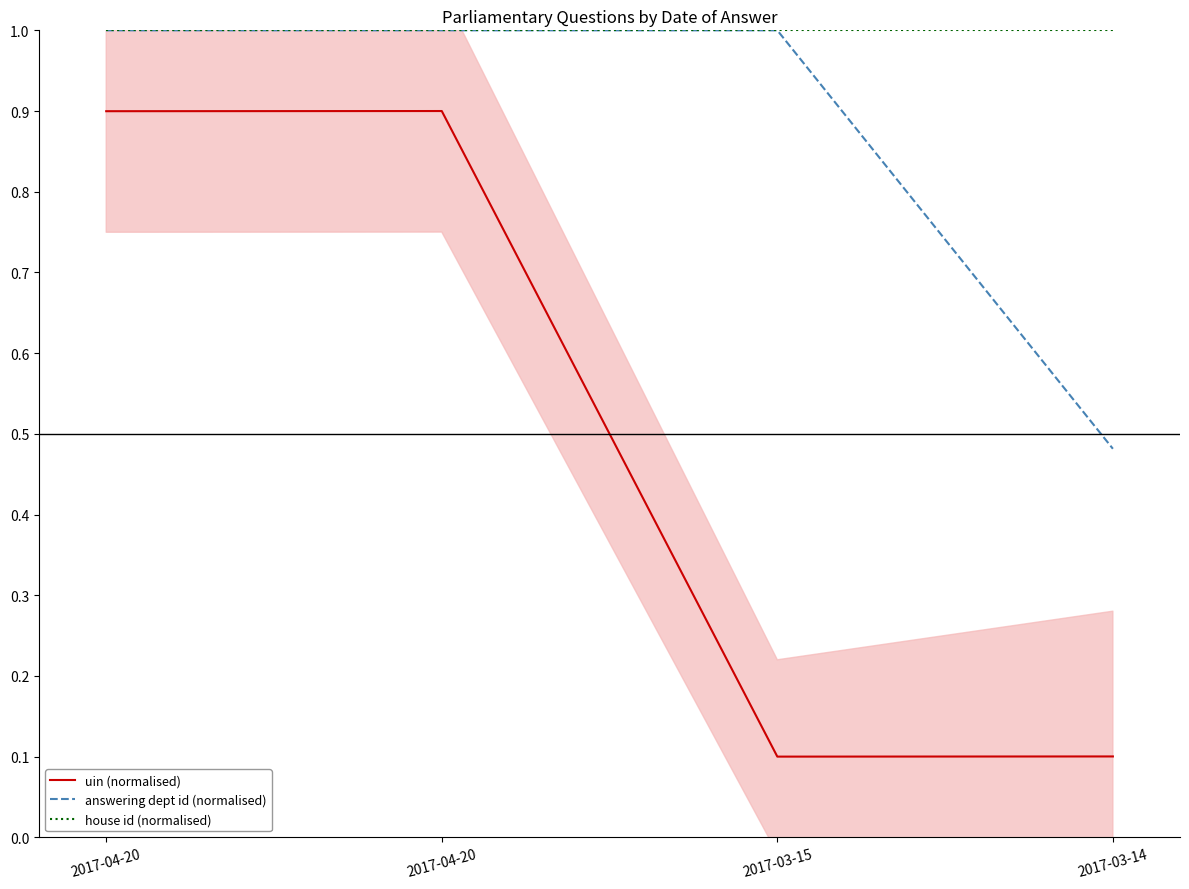

What is the greatest value displayed?

1.0